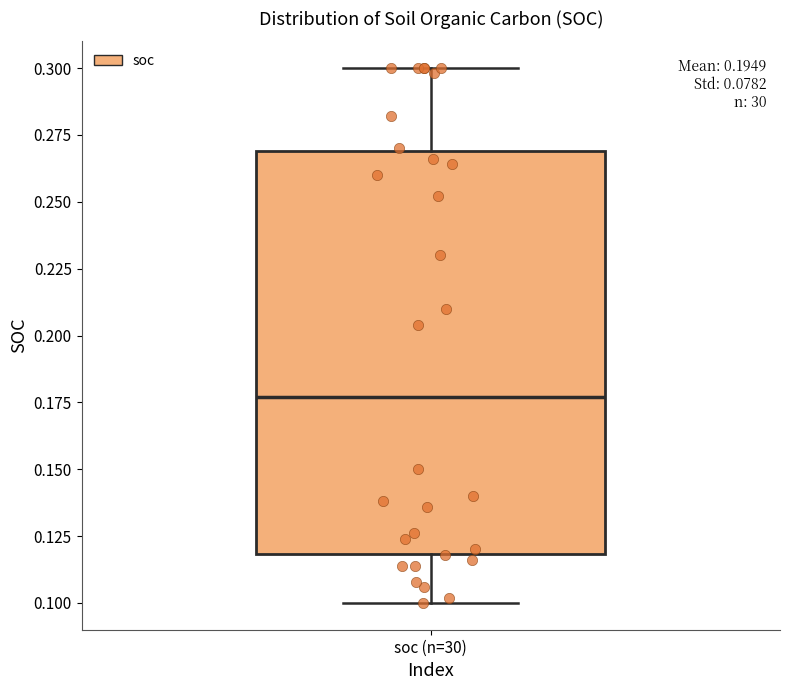

Where is the lower edge of the box for soc (n=30) on the y-axis? The values are not printed on the chart, so give them approximately, as read against the axis.

0.120